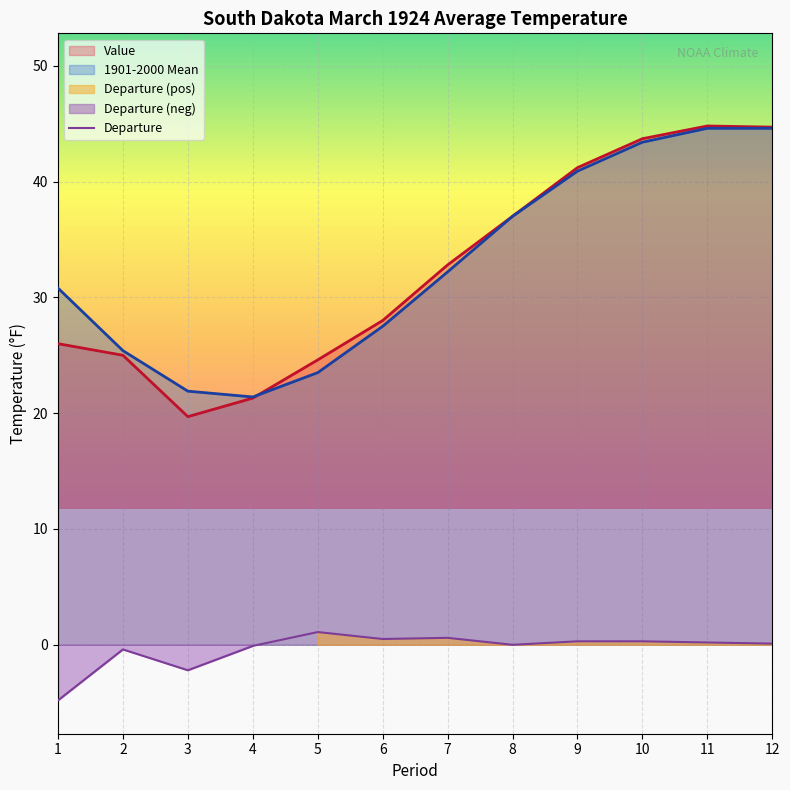

Which category has the highest value in the 1901-2000 Mean series?

11